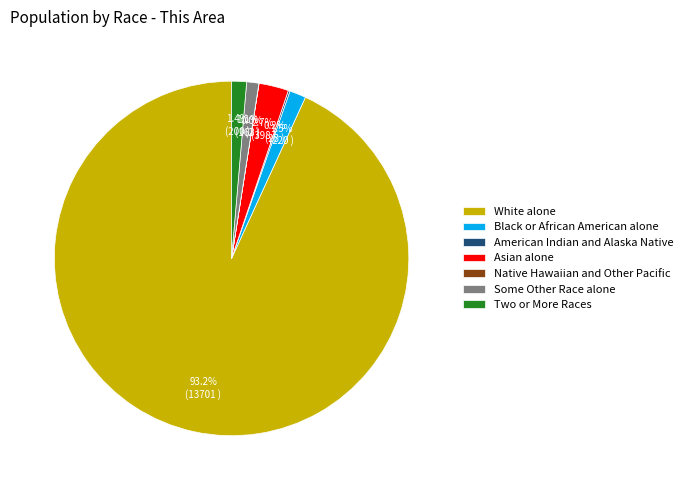

How much of the chart is everything except Some Other Race alone?

98.9%